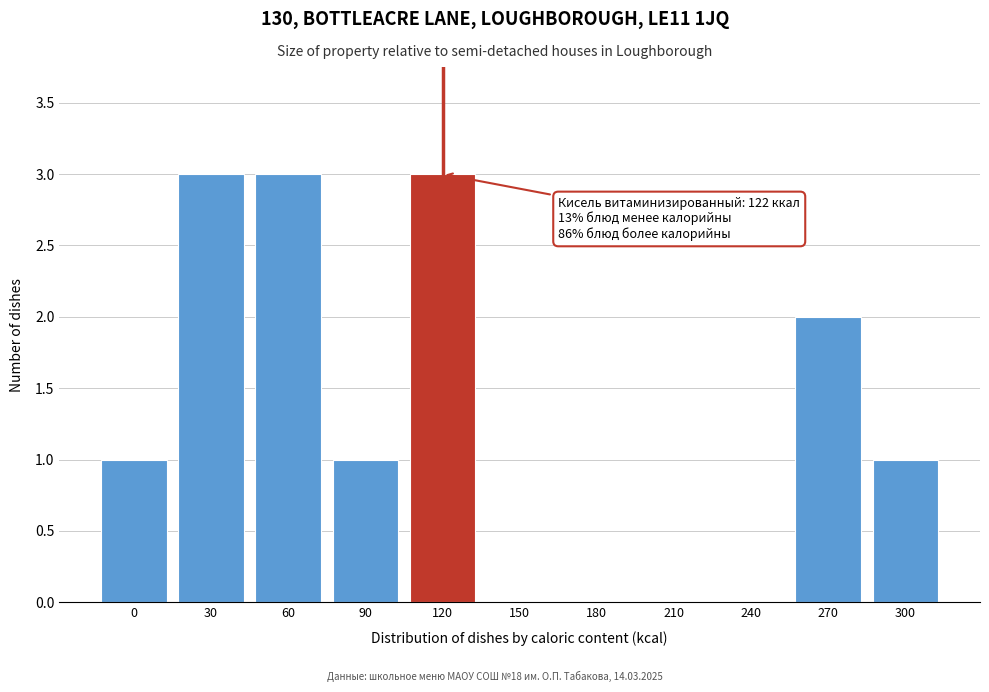

Reading left to right, what are all the values shown in this chart?

0=1	30=3	60=3	90=1	120=3	150=0	180=0	210=0	240=0	270=2	300=1